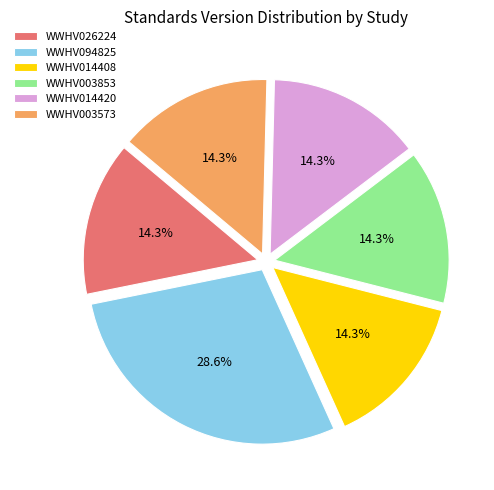

Is it true that WWHV003853 is 20% of the pie?

False